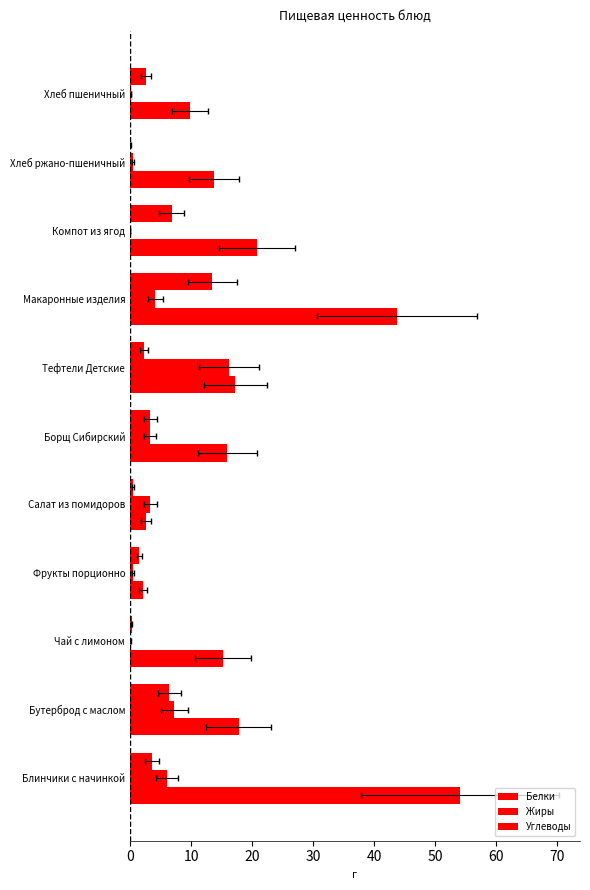

Which series has the largest total across all categories?

Углеводы